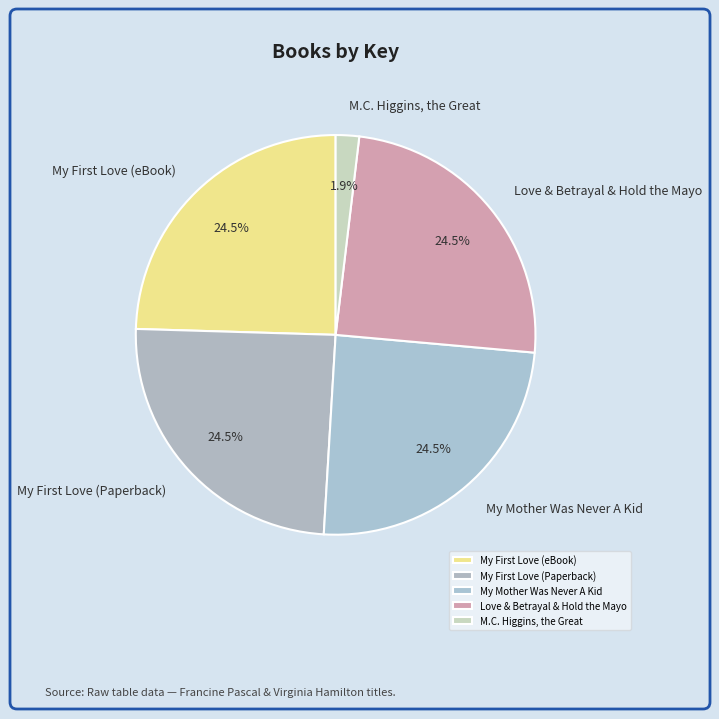

Is there a majority slice in this chart?

No